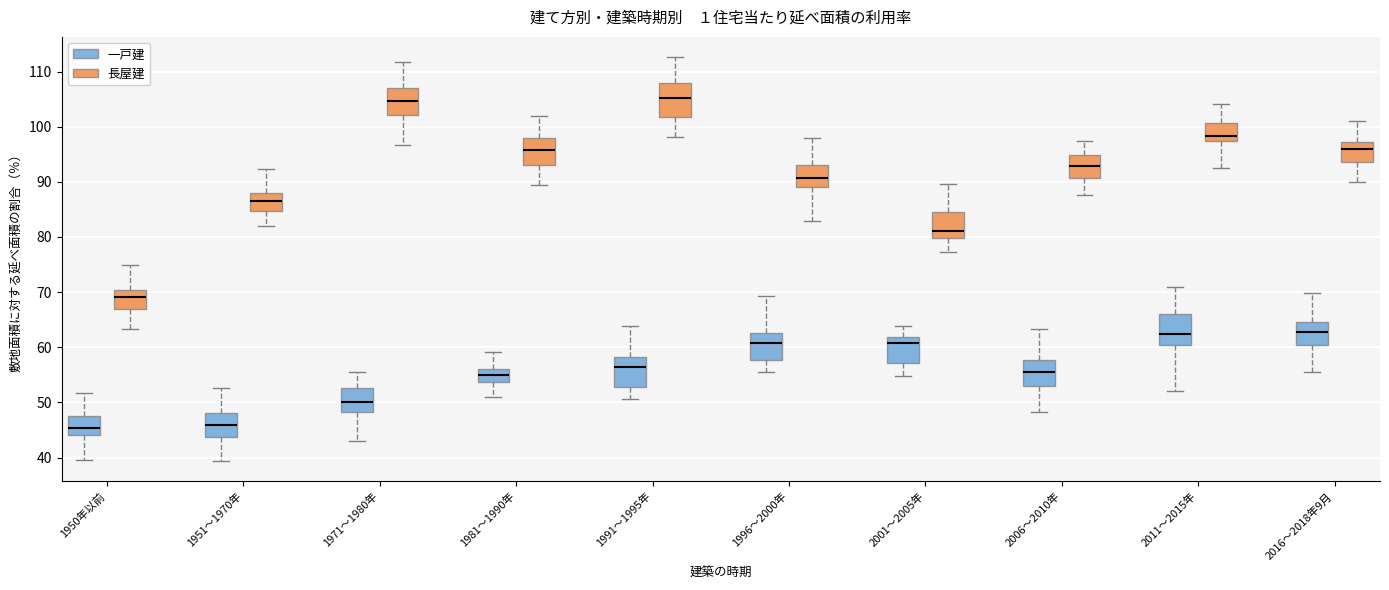

Where does the lower whisker of the box for 2016～2018年9月 (一戸建) end on the y-axis? The values are not printed on the chart, so give them approximately, as read against the axis.

55